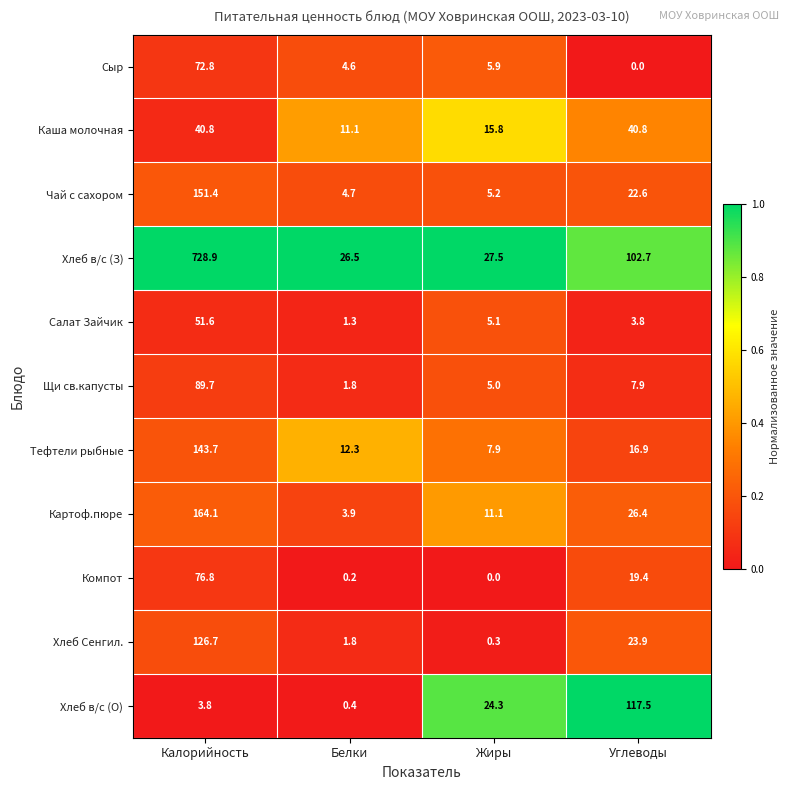

Rank the series by their maximum value, from lowest to highest.

Каша молочная, Салат Зайчик, Сыр, Компот, Щи св.капусты, Хлеб в/с (О), Хлеб Сенгил., Тефтели рыбные, Чай с сахором, Картоф.пюре, Хлеб в/с (З)